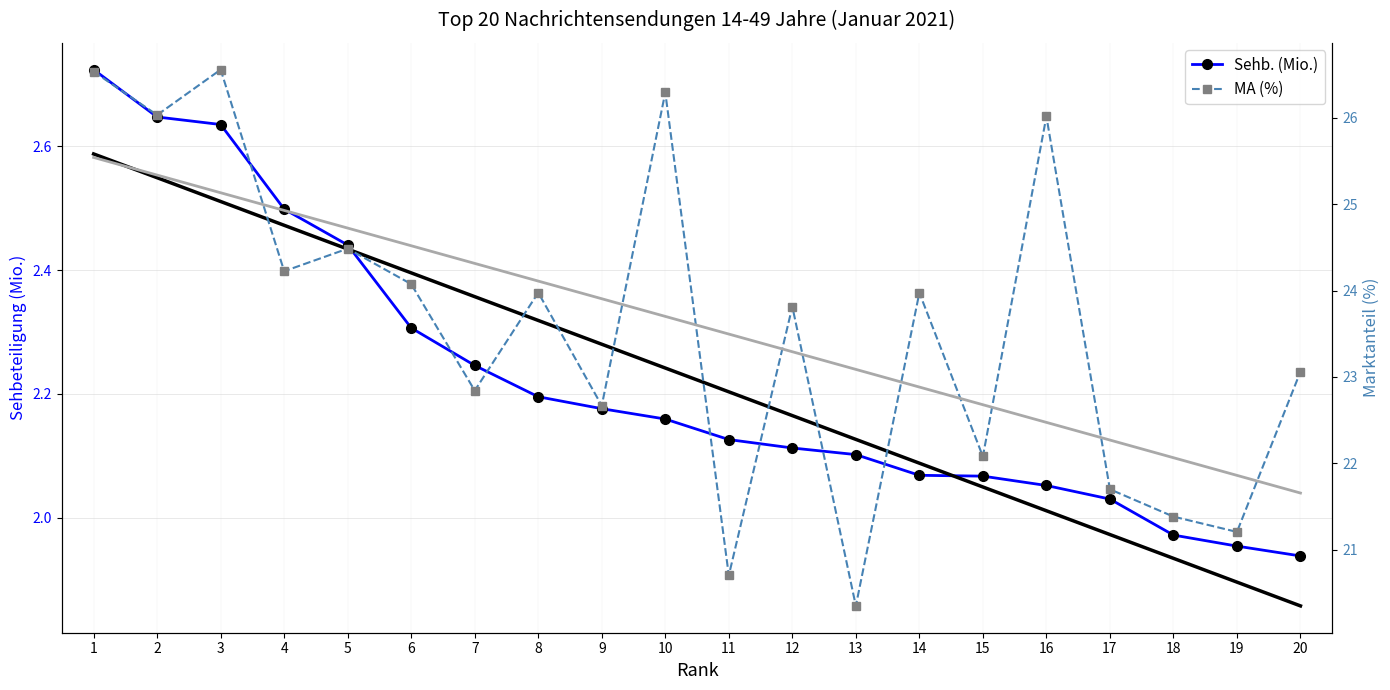

What is the smallest value displayed?

1.9